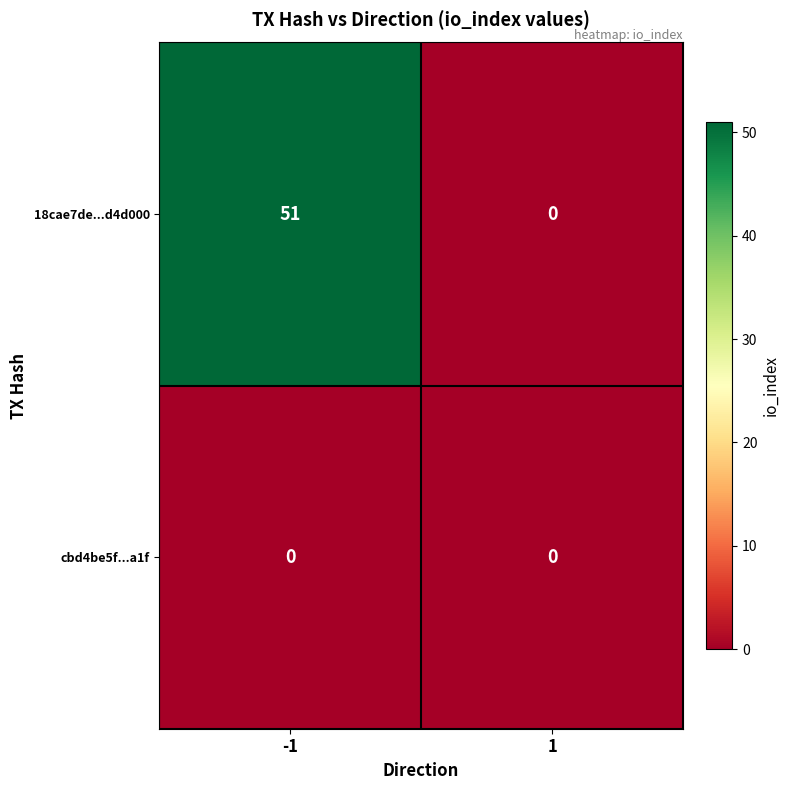

Rank the series by their average value, from highest to lowest.

18cae7de...d4d000, cbd4be5f...a1f